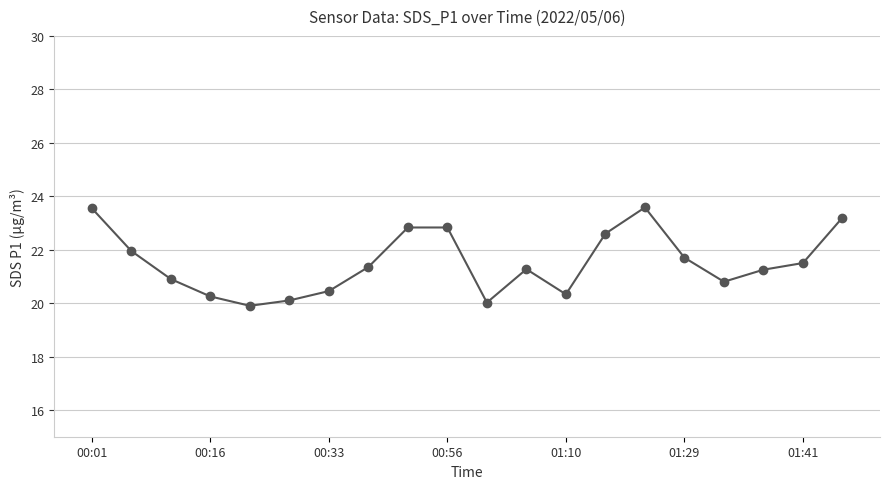

How many values are below 21?

8